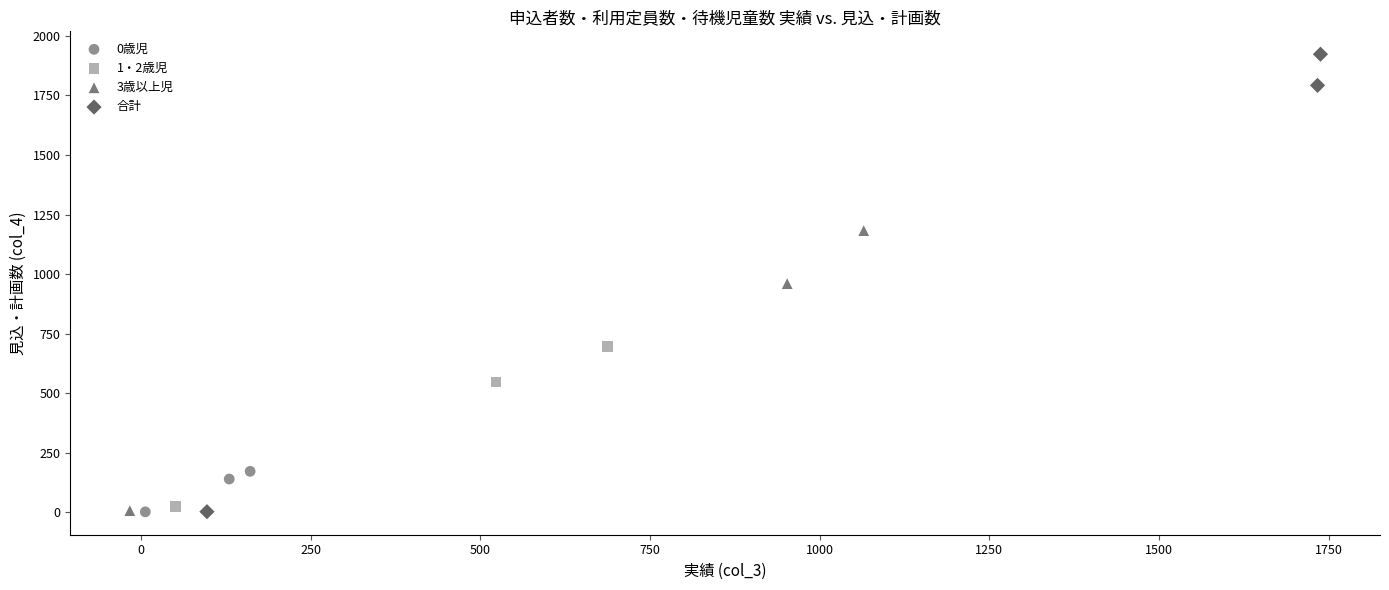

Which series reaches the maximum Y coordinate?

合計